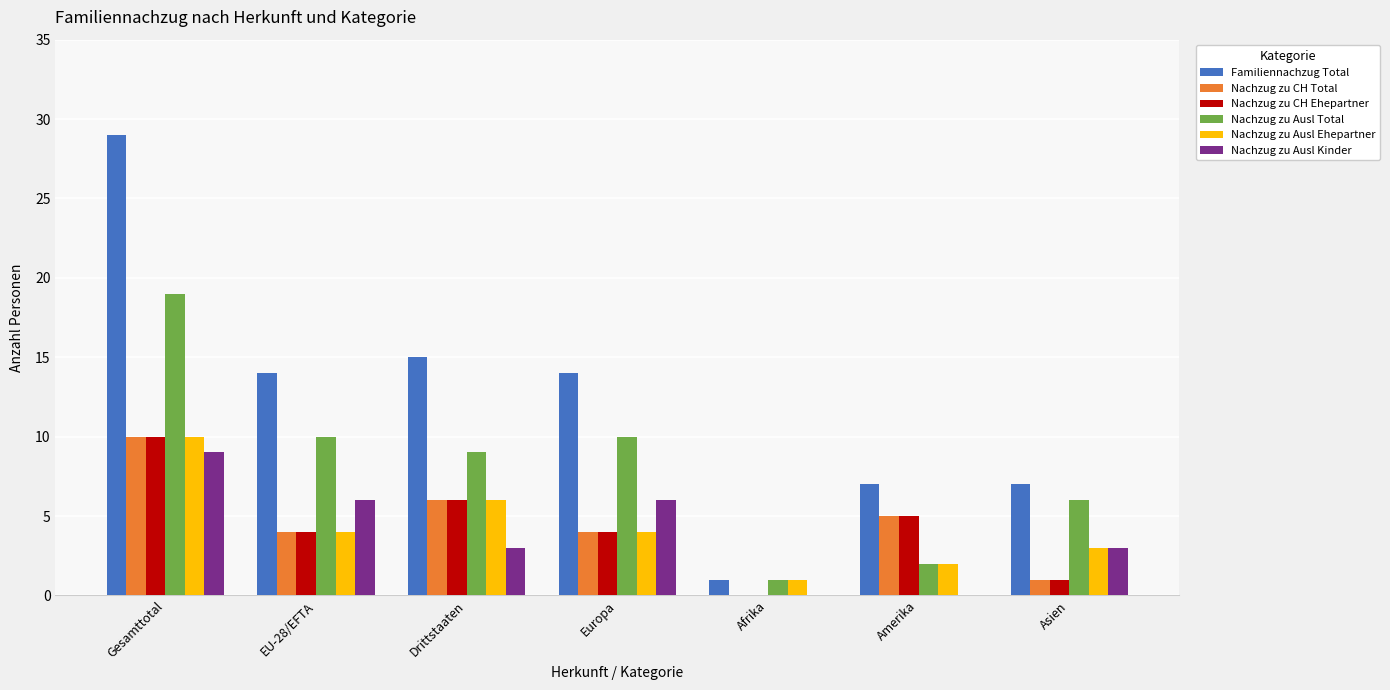

Which series has the largest total across all categories?

Familiennachzug Total